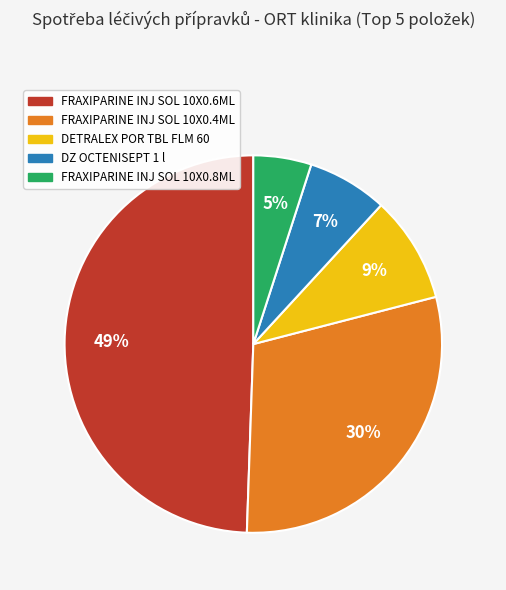

To the nearest percent, what is the average slice percentage?

20%